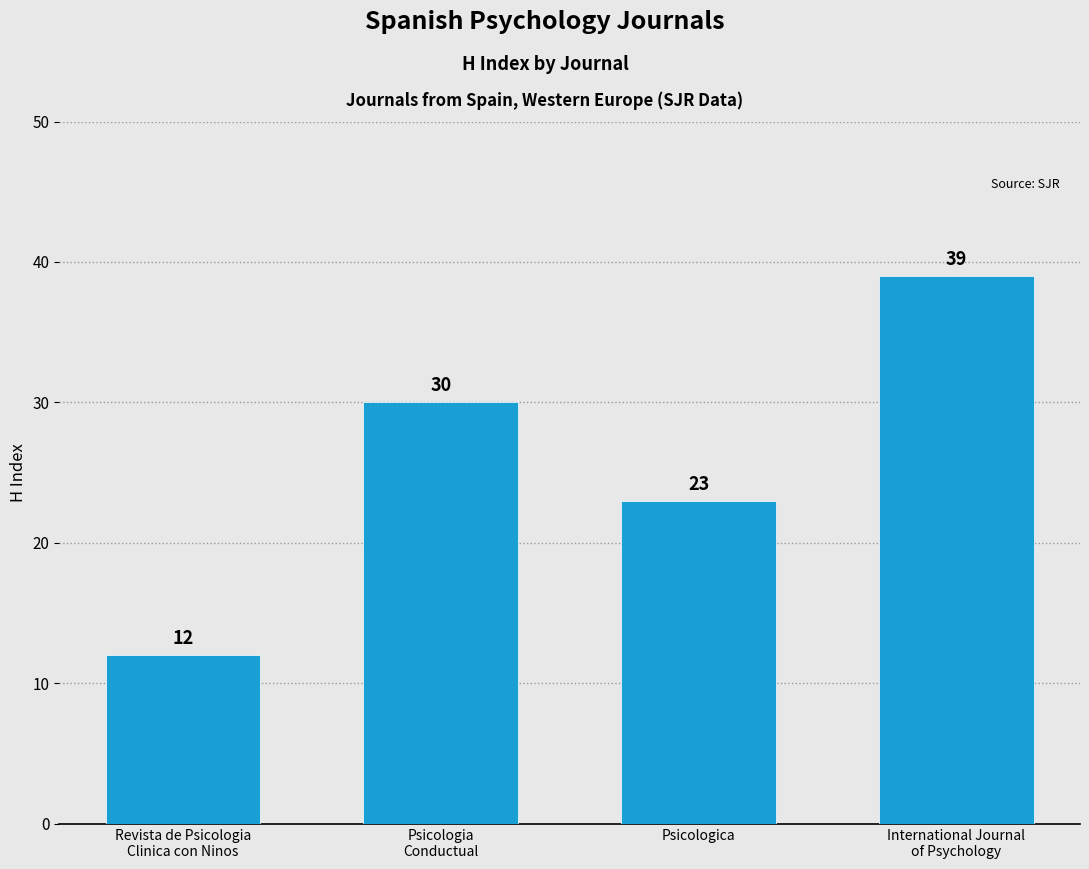

Reading left to right, list all the values displayed in this chart.

12	30	23	39